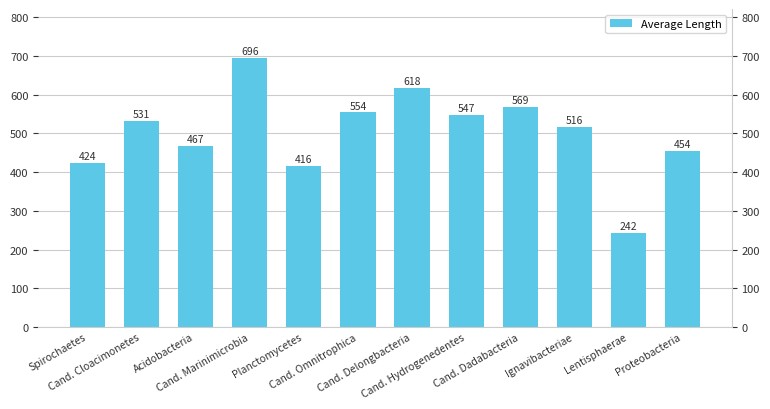

Count the number of categories in the chart.

12